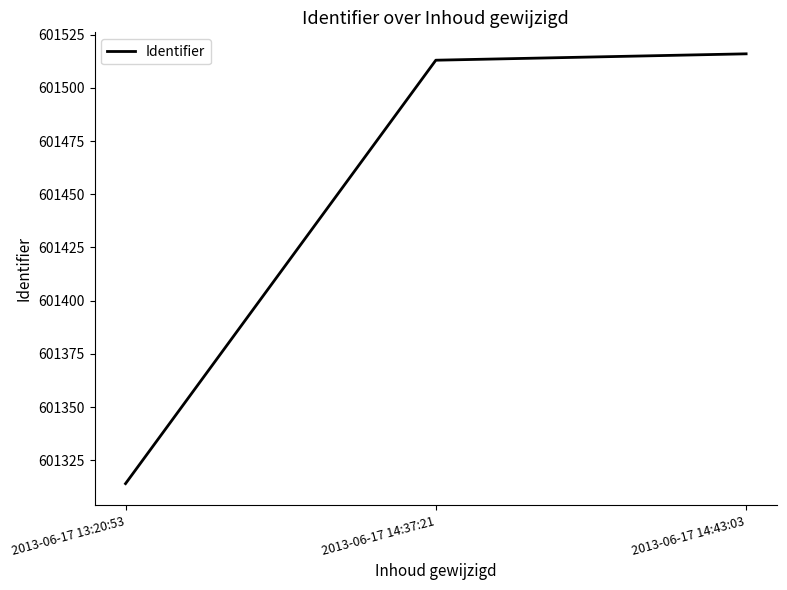

What is the average value?

601448